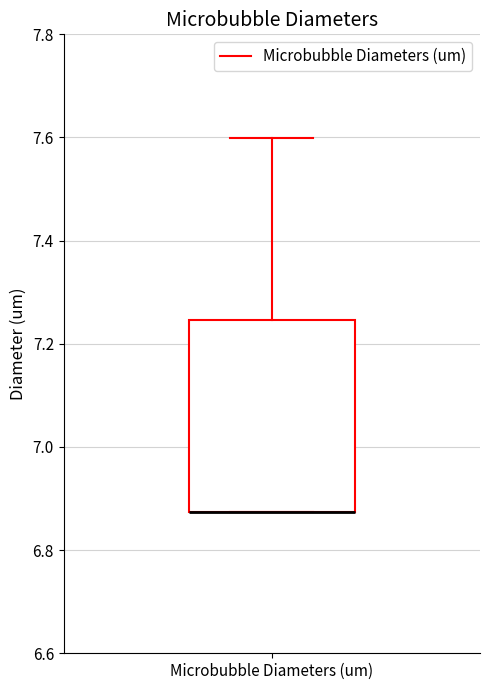

Transcribe this box plot: give where the median line is, the range the box spans, and where the two whiskers end, as read against the y-axis. The values are not printed on the chart, so give them approximately, as read against the axis.

median 6.88 (drawn on the box's lower edge), box 6.88 to 7.24, whiskers 6.88 to 7.60